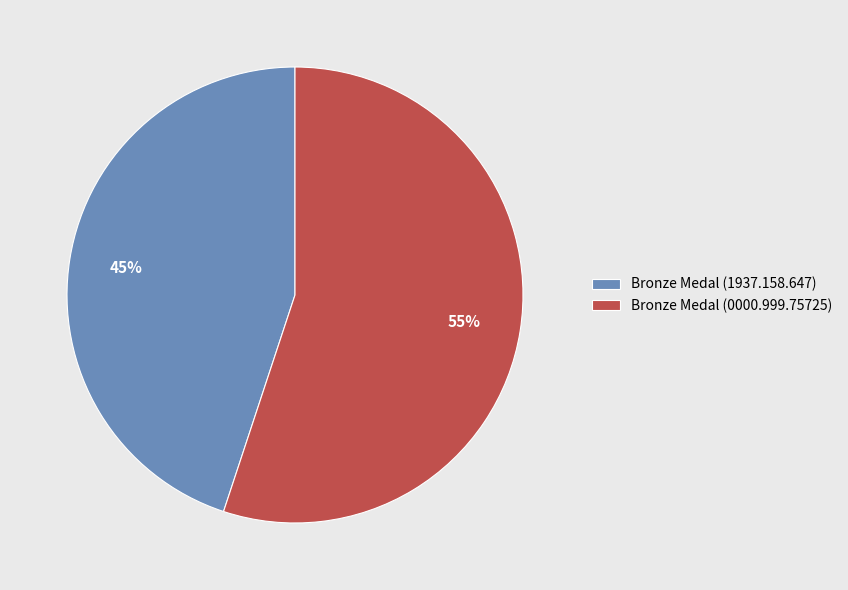

Do Bronze Medal (0000.999.75725) and Bronze Medal (1937.158.647) together represent more than half of the pie?

Yes